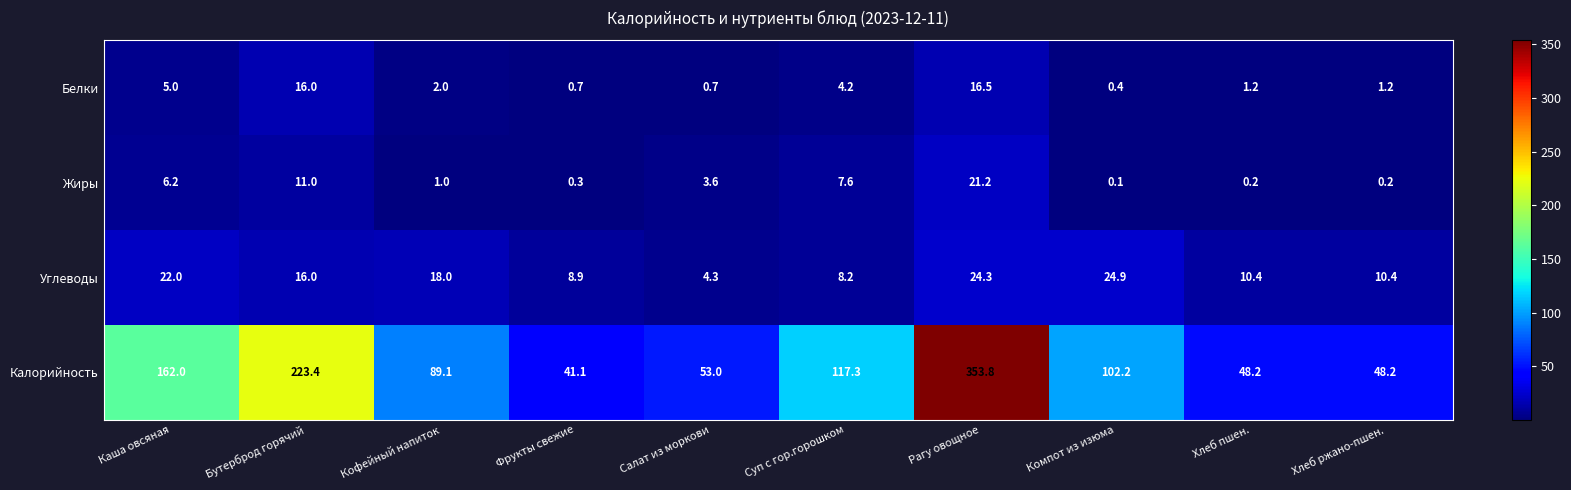

Rank the series by their maximum value, from highest to lowest.

Калорийность, Углеводы, Жиры, Белки